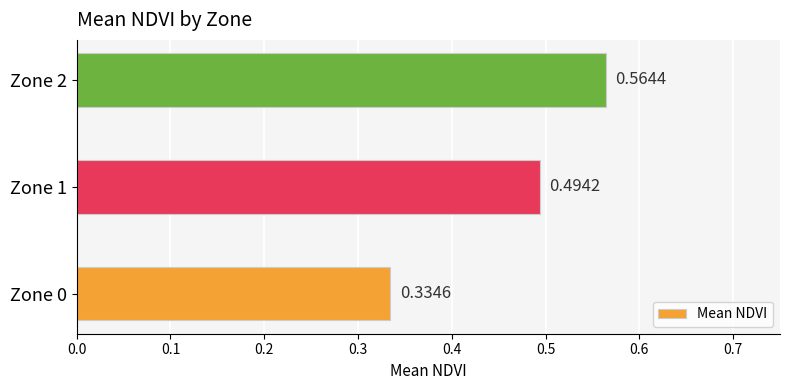

Rank the categories by value from lowest to highest.

Zone 0, Zone 1, Zone 2